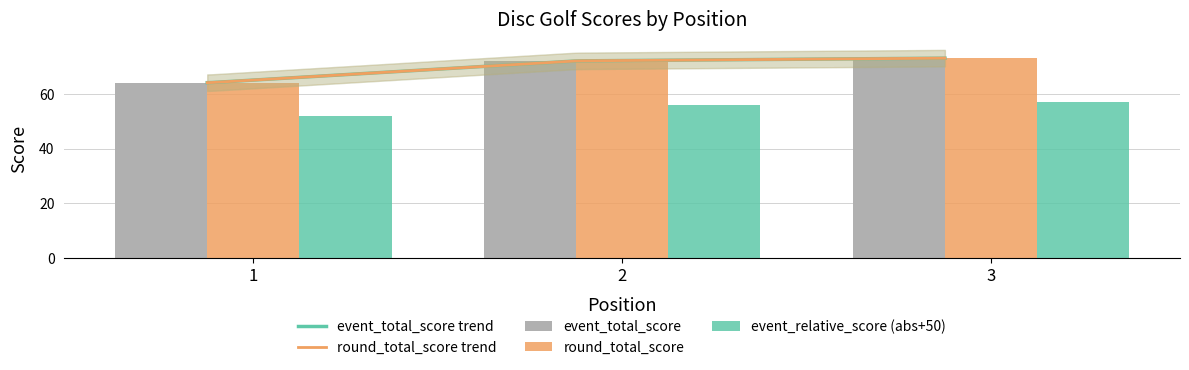

What is the sum of all event_total_score values?

209